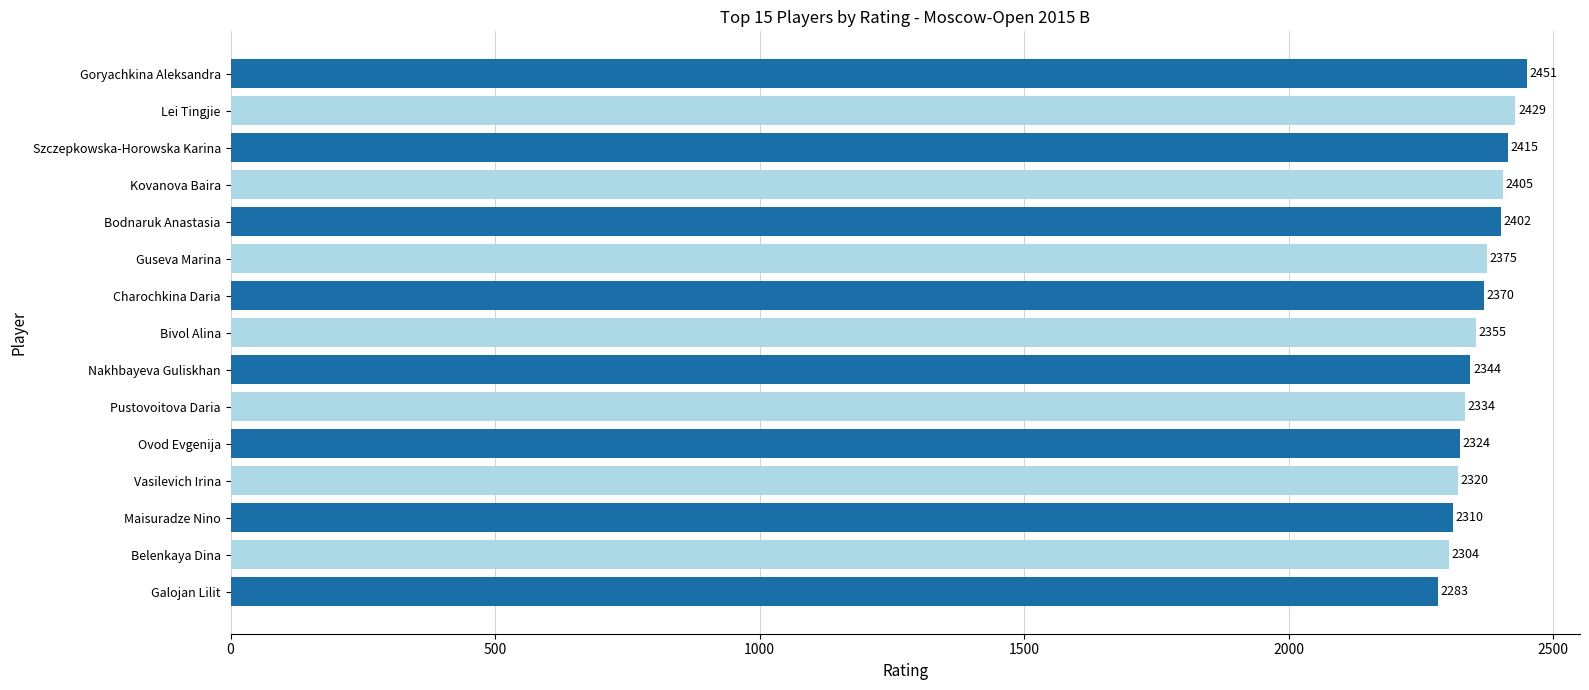

How many data points are less than 2355?

7